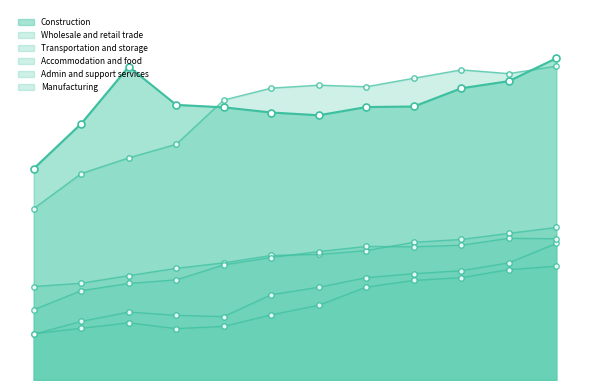

At how many categories does at least one series exceed 511050?

10